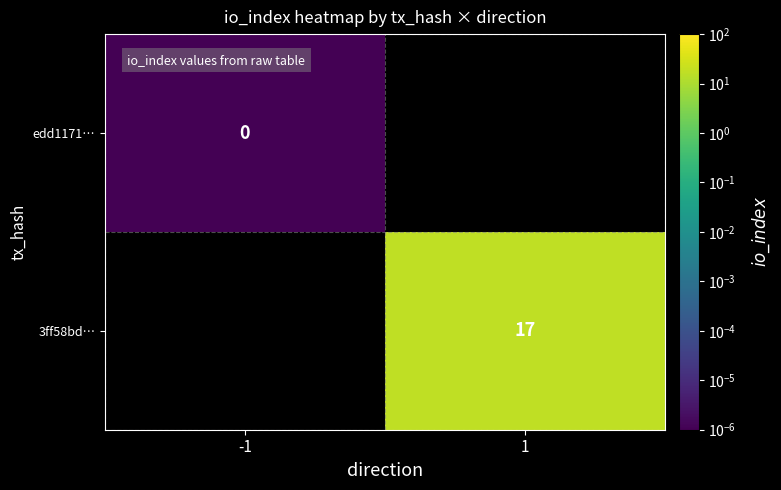

Is it true that 3ff58bd… equals 17.0 at 1?

True